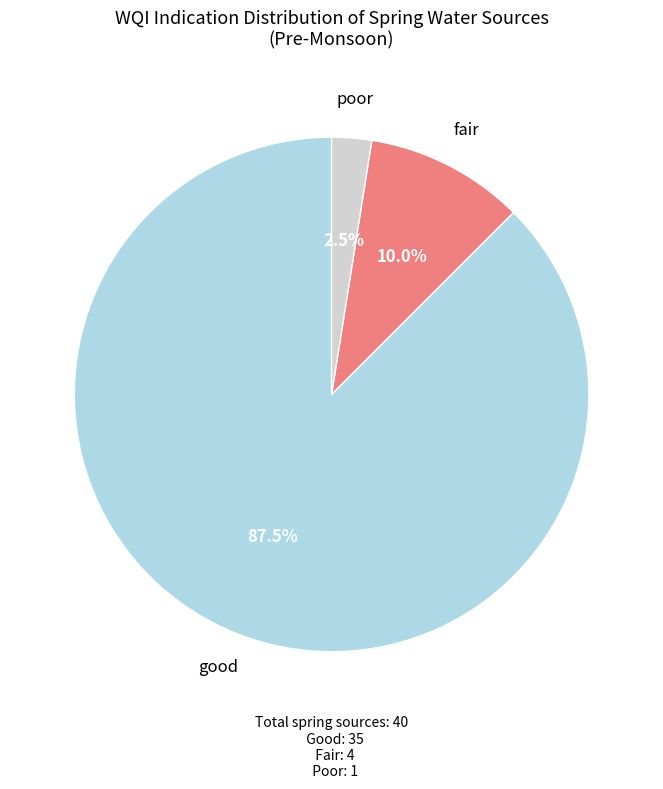

What percentage do poor and good together represent?

90.0%